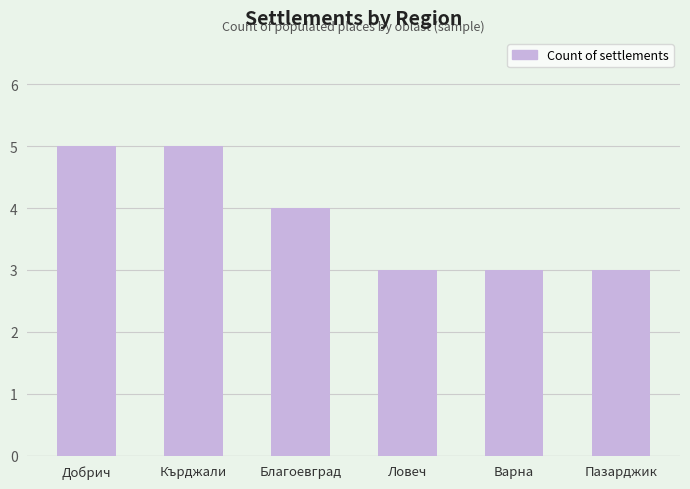

What is the greatest value displayed?

5